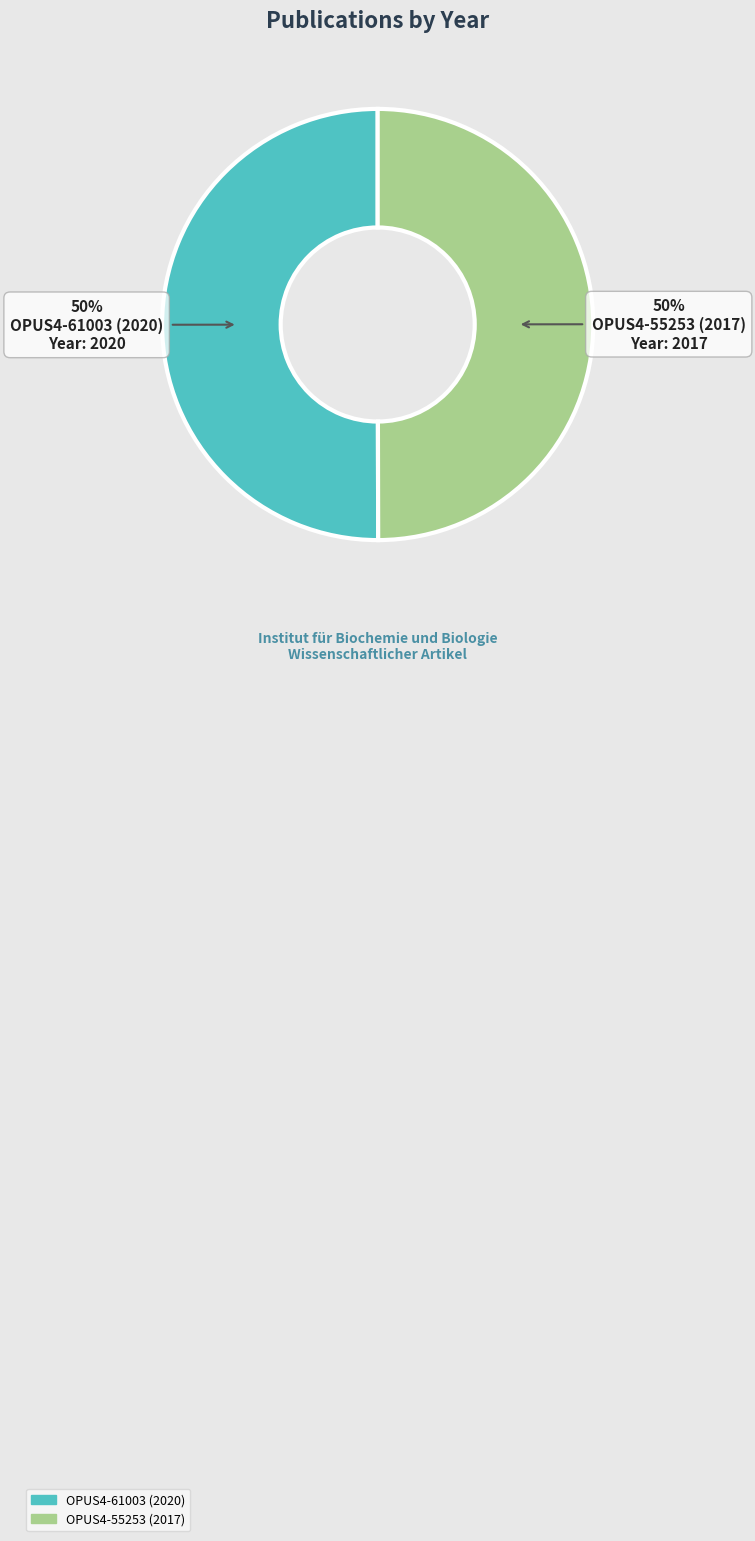

Is it true that OPUS4-61003 (2020) is 50% of the pie?

True